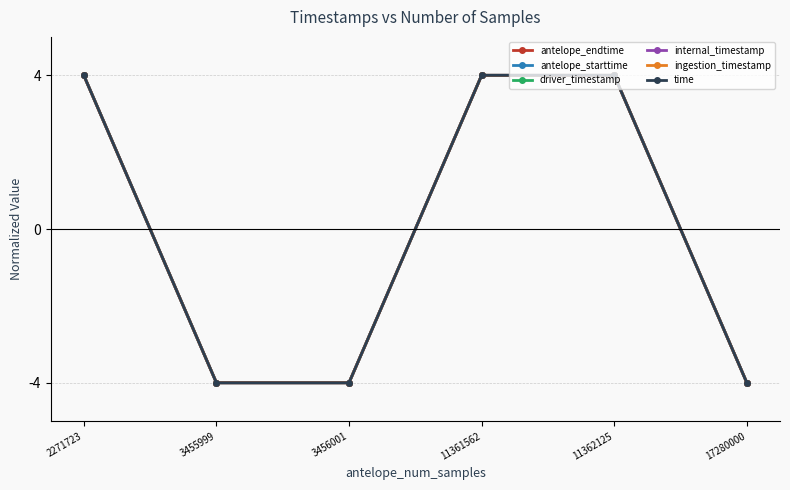

Does the chart display data point markers on the line(s)?

Yes